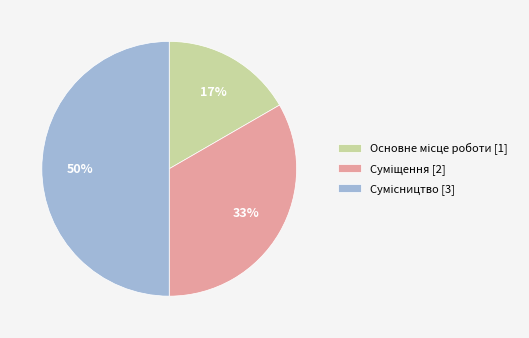

To the nearest percent, what is the average slice percentage?

33%